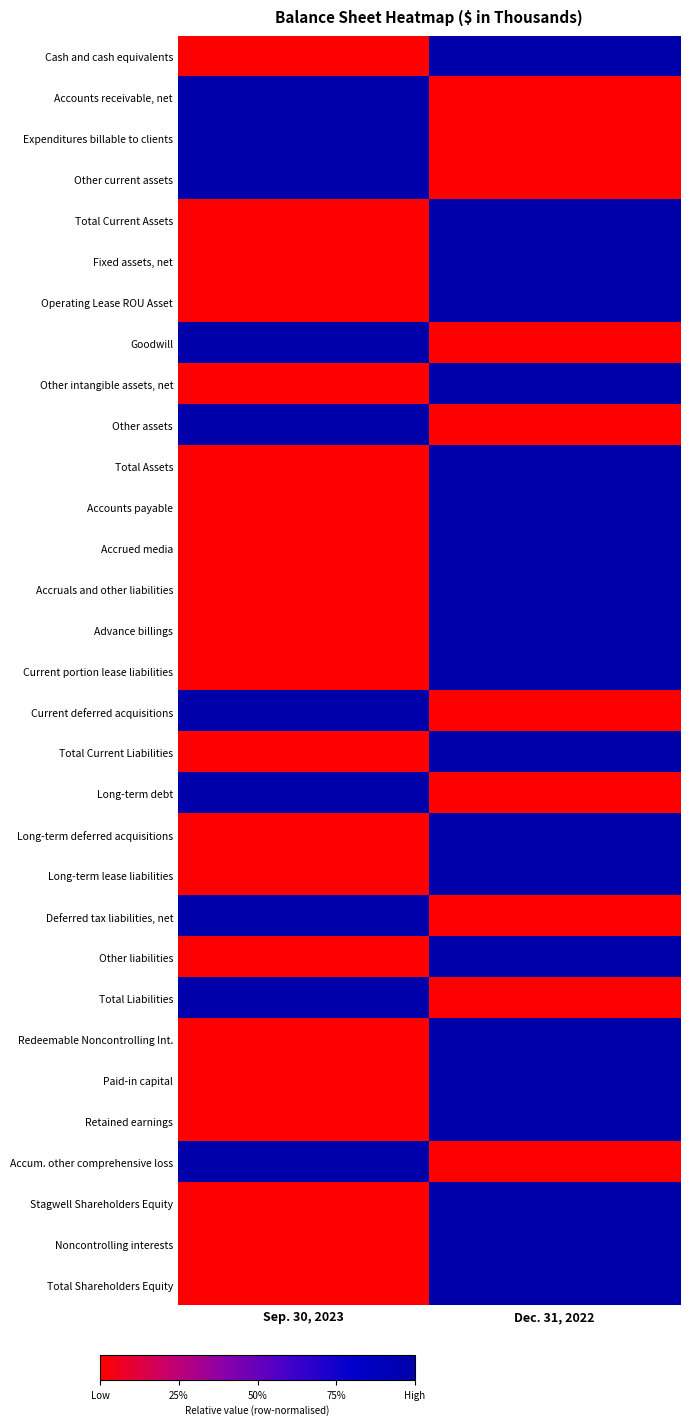

Count the number of data series in this chart.

31